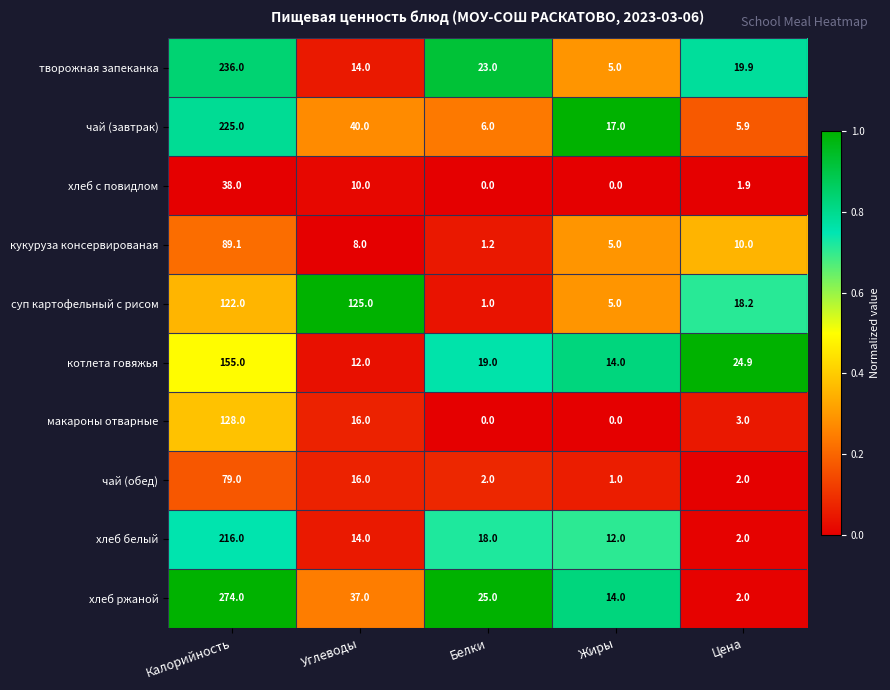

At how many categories does at least one series exceed 0?

5